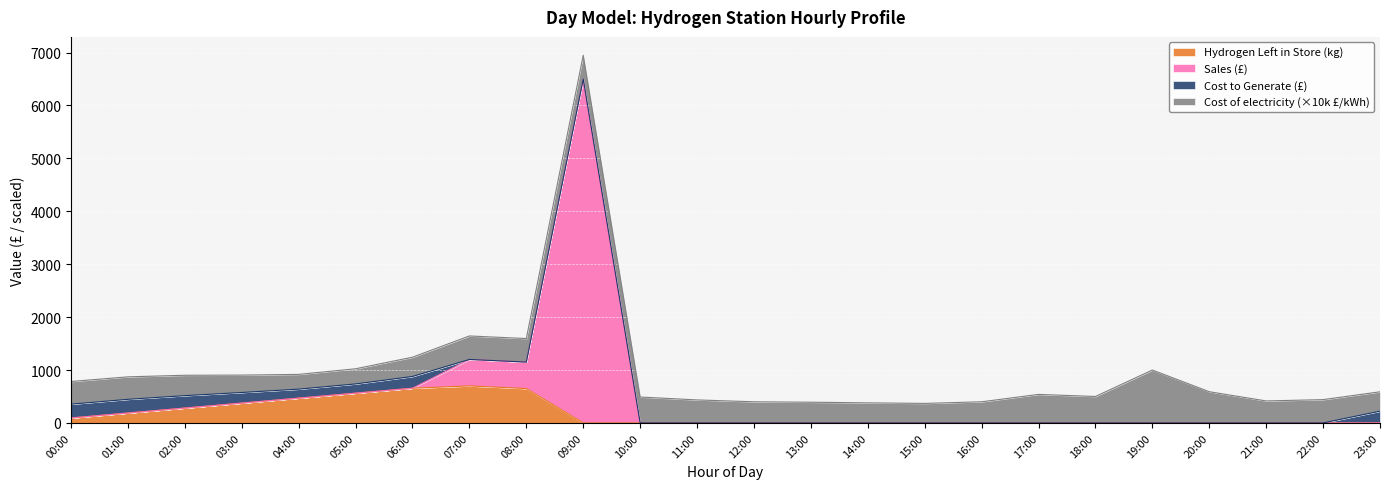

The value of Hydrogen Left in Store (kg) at 06:00 is 656.2. True or false?

True